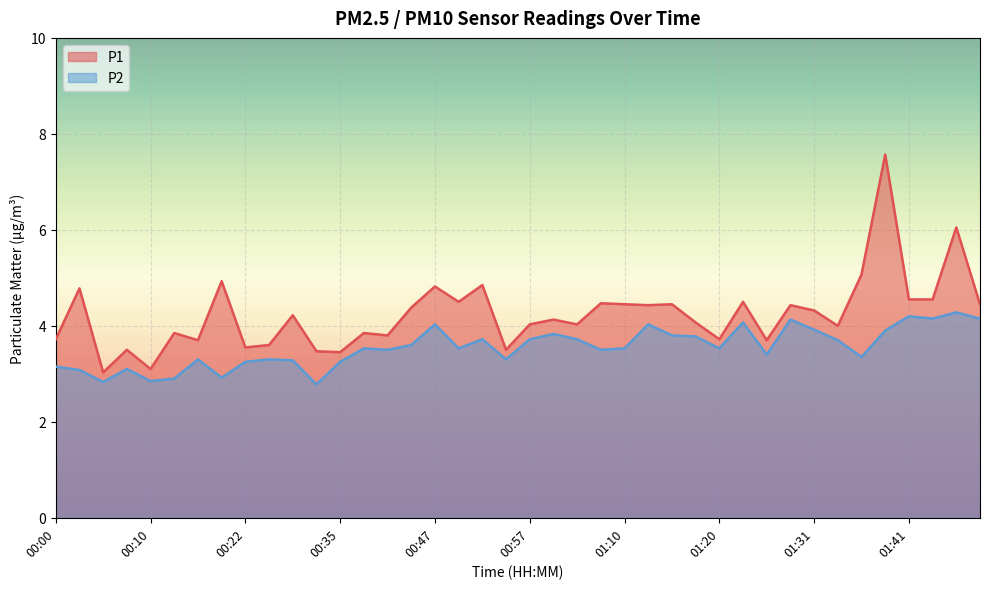

How many interior local peaks does the P2 series have?

12